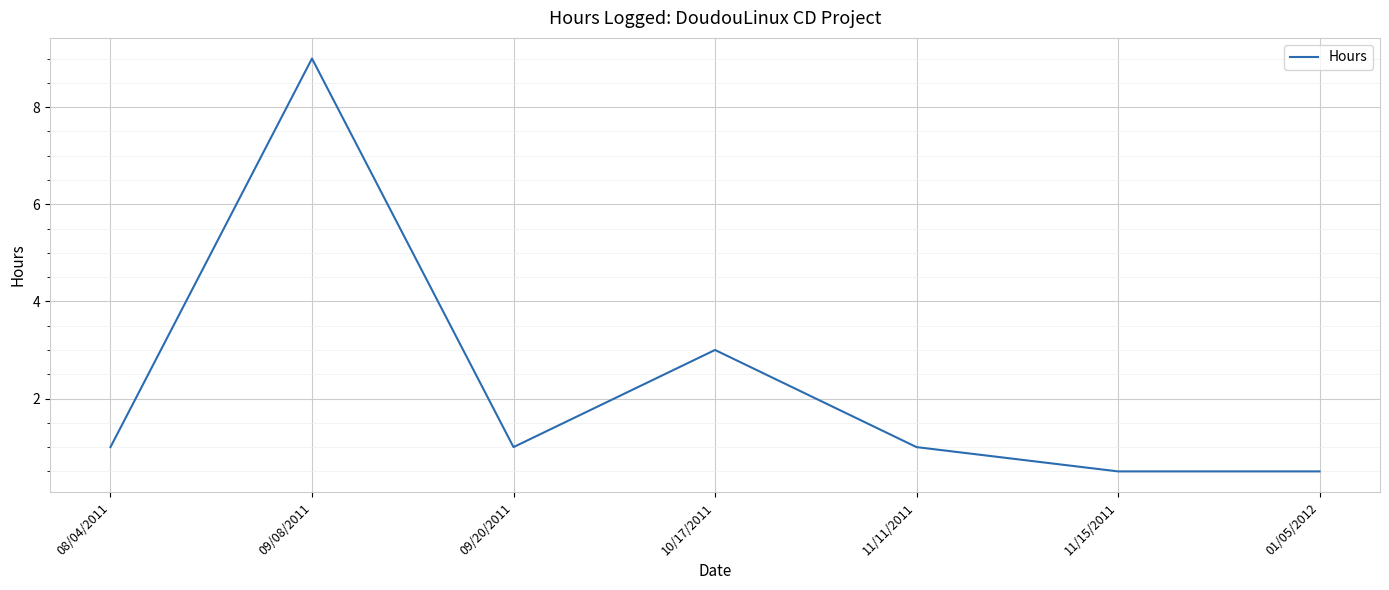

What position from the right is 11/15/2011?

2